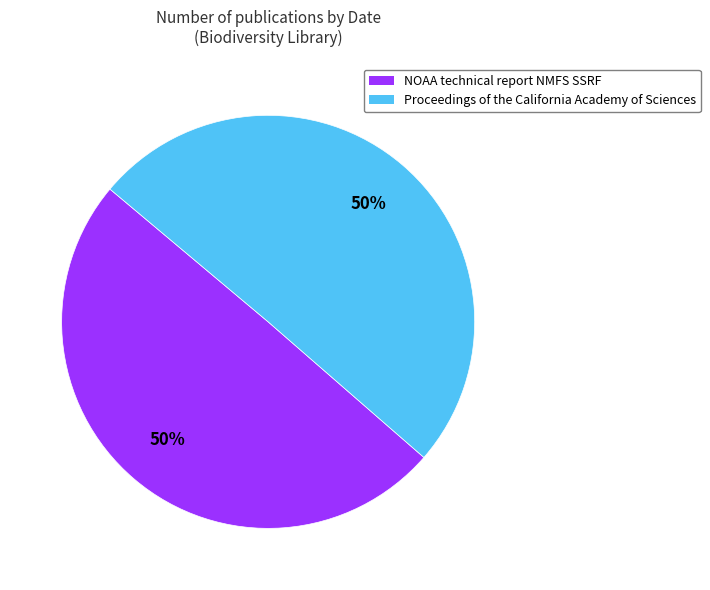

To the nearest percent, what portion does Proceedings of the California Academy of Sciences represent?

50%